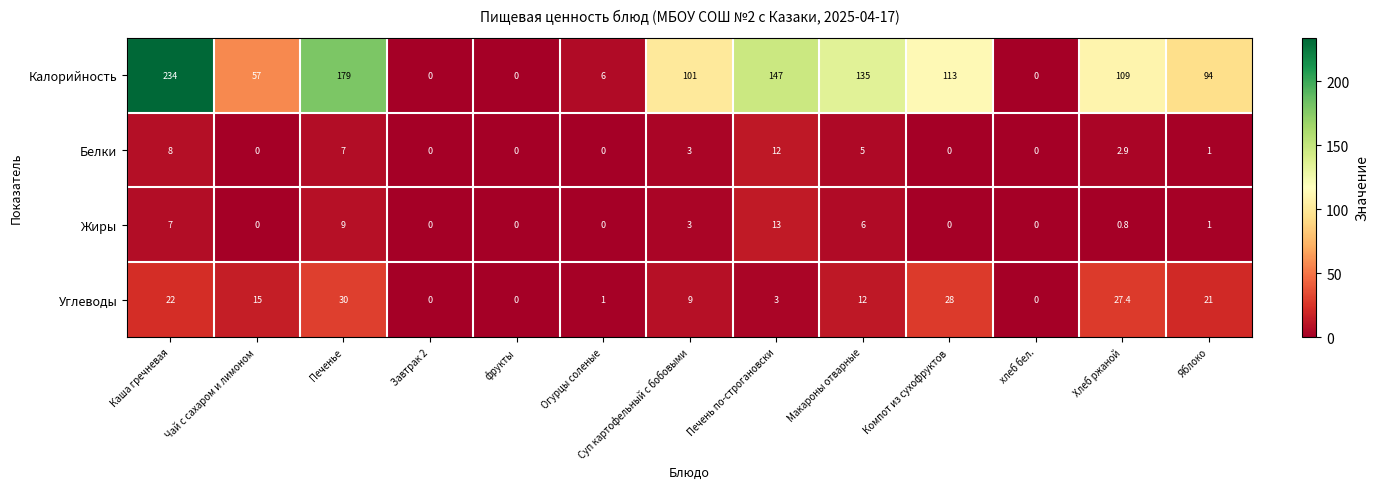

Is it true that Жиры equals 6.0 at Макароны отварные?

True